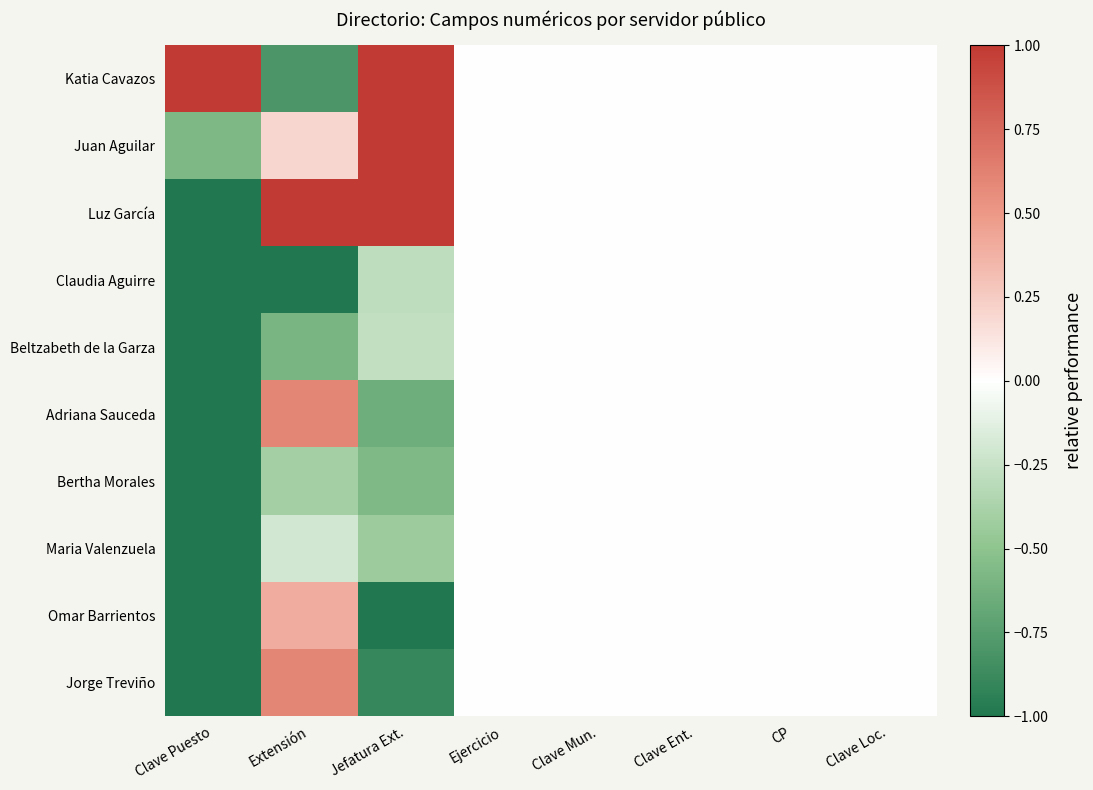

How many distinct data groups are displayed?

10